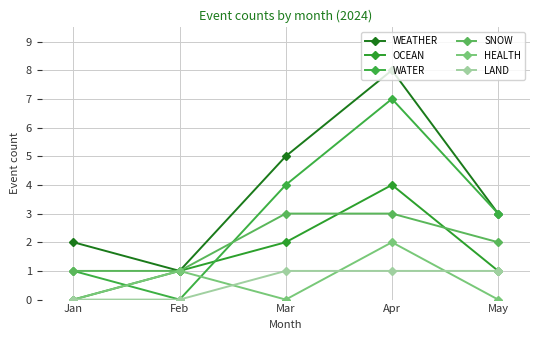

Count the HEALTH values in the range 0 to 1.

4